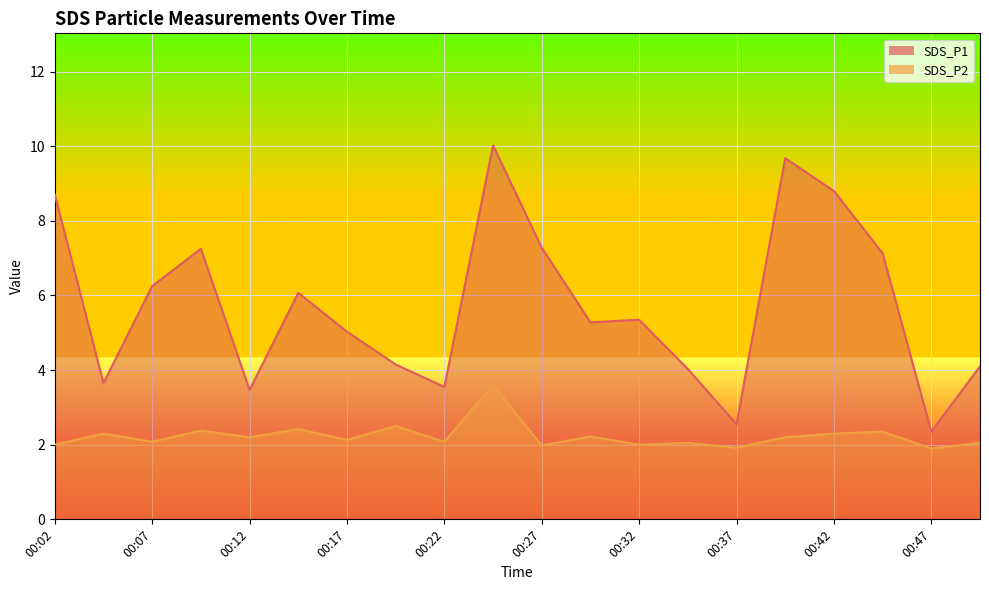

Rank the series at 00:39 from lowest to highest value.

SDS_P2, SDS_P1